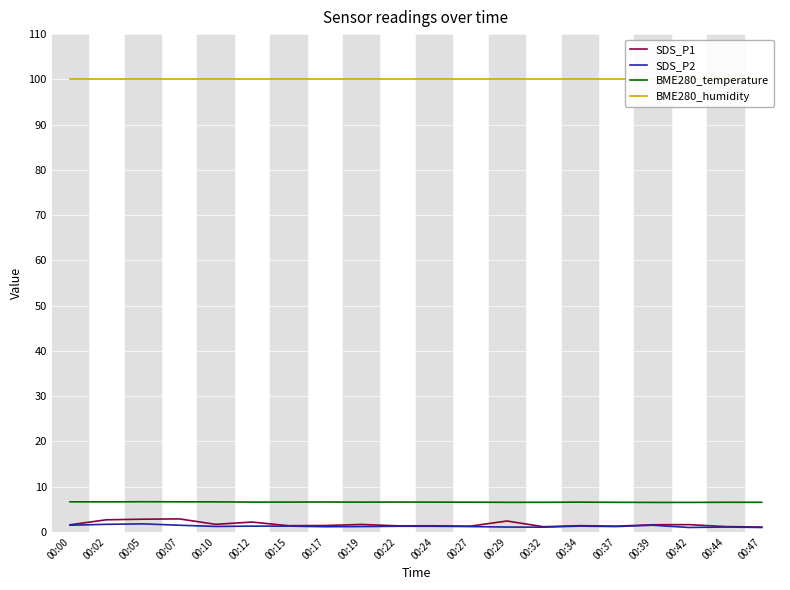

True or false: SDS_P2 and SDS_P1 intersect in this chart.

False